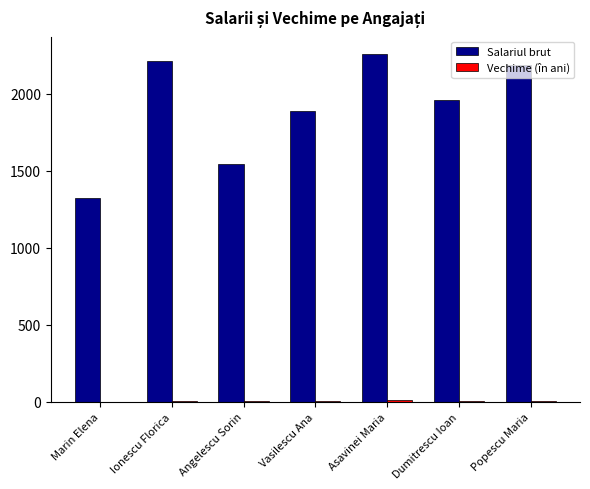

How many distinct data groups are displayed?

2